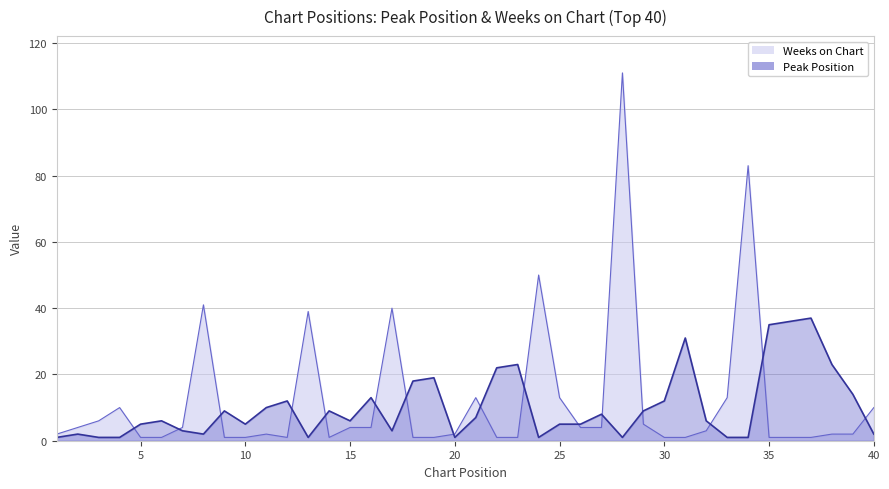

What is the total value across all series at 8?

43